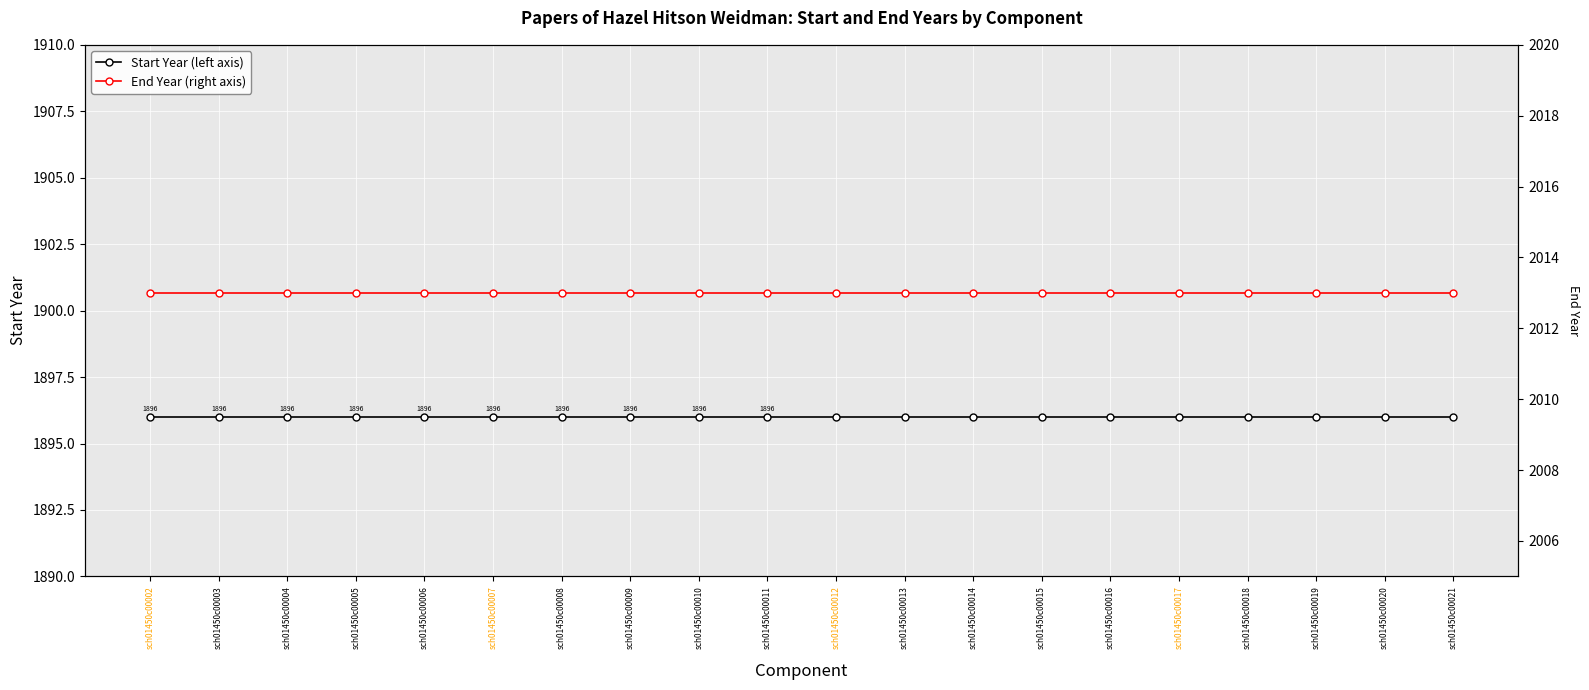

The Start Year (left axis) series shows 904 at sch01450c00006. True or false?

False